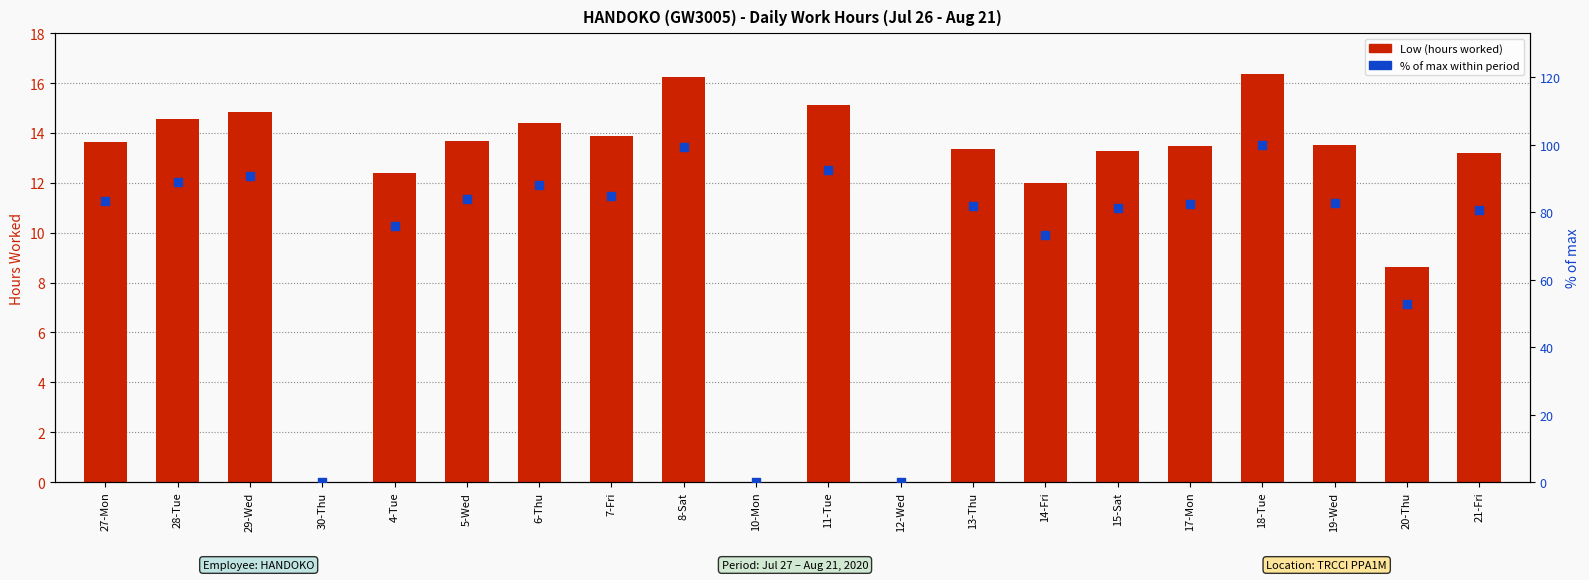

Which series contains the highest Y value?

% of max within period